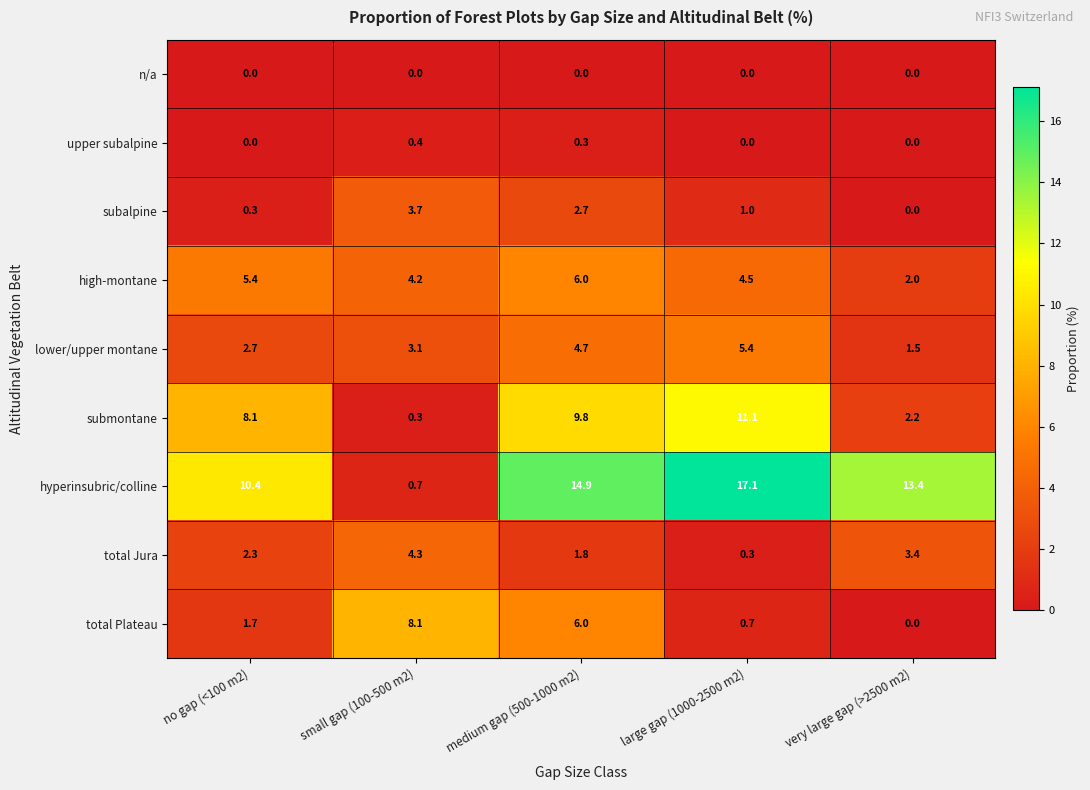

What is the maximum value shown in the chart?

17.1